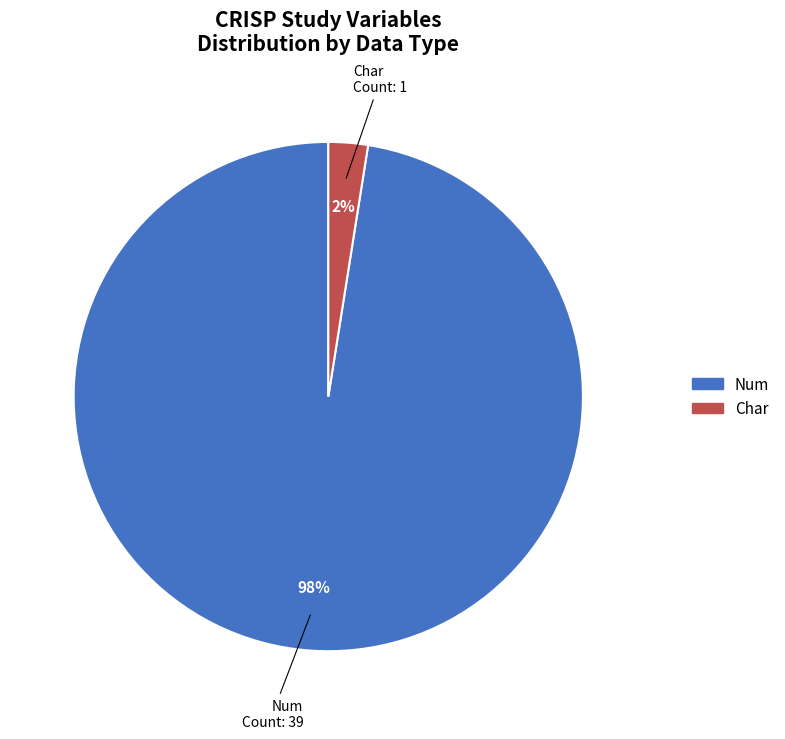

To the nearest percent, what is the average slice percentage?

50%